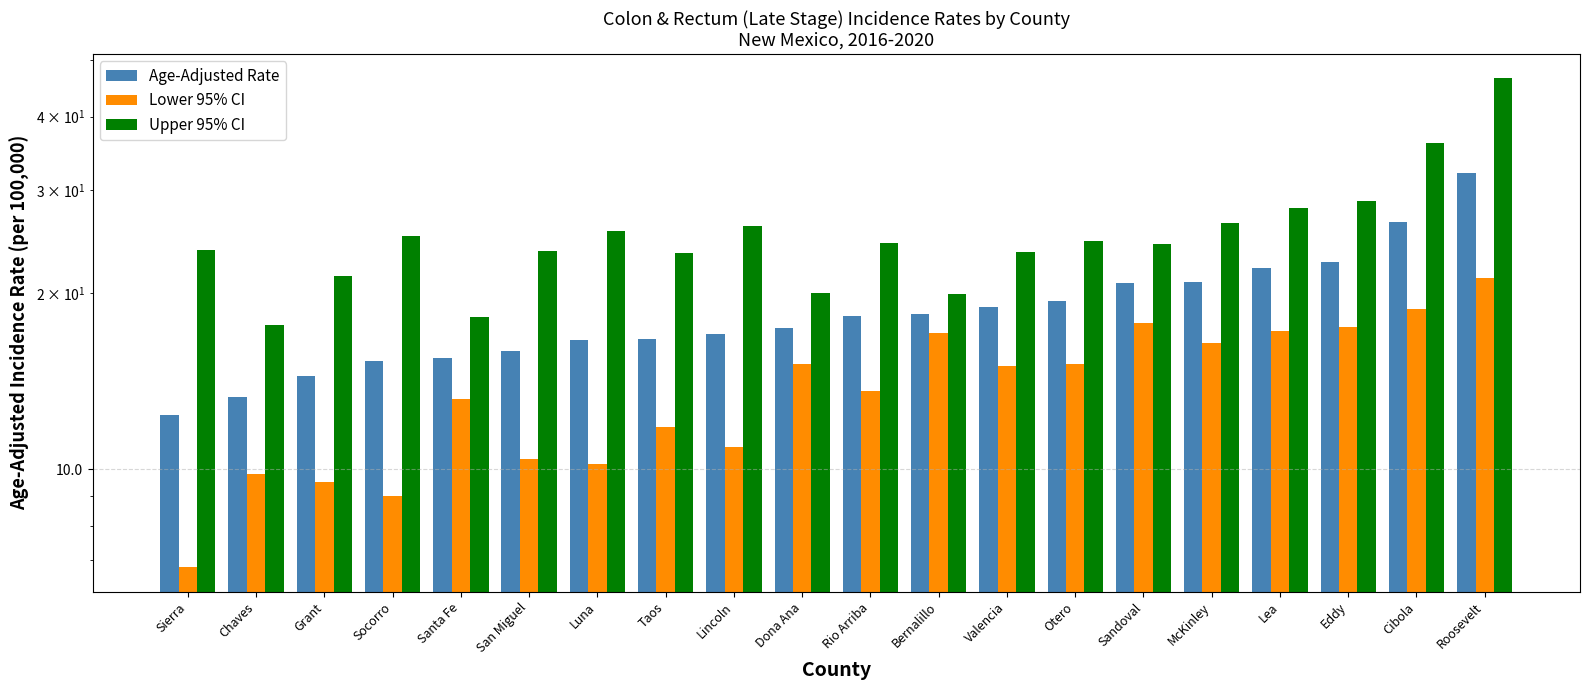

What position from the left is Lea?

17